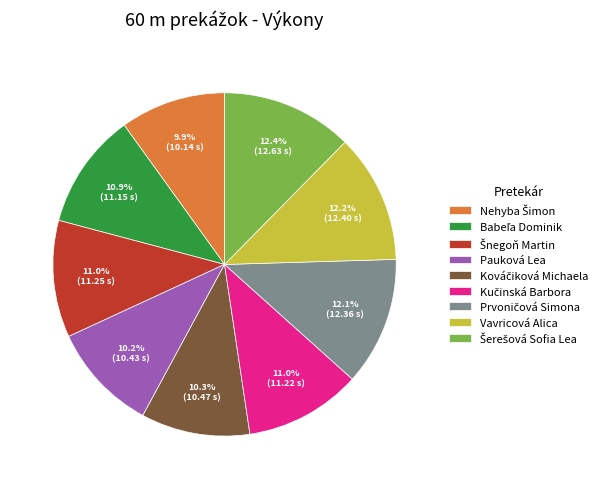

Count the number of slices in the pie.

9